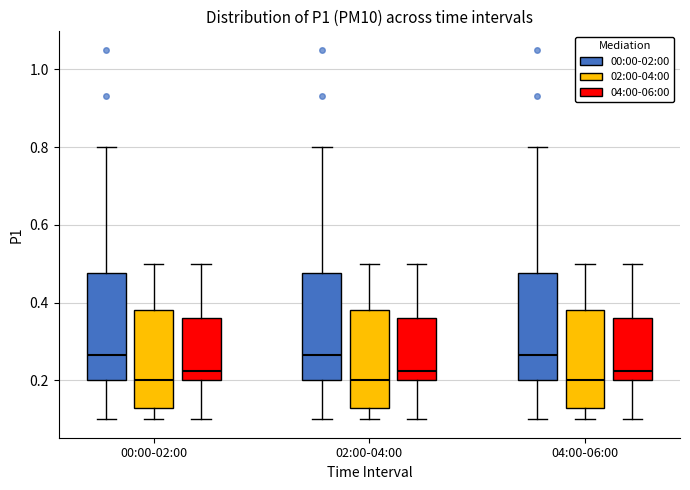

Reading left to right, read every box against the y-axis: the position of its median line, the range the box covers, and the ends of its whiskers. The values are not printed on the chart, so give them approximately, as read against the axis.

00:00-02:00 (00:00-02:00): median 0.26, box 0.20 to 0.48, whiskers 0.10 to 0.80
00:00-02:00 (02:00-04:00): median 0.20, box 0.14 to 0.38, whiskers 0.10 to 0.50
00:00-02:00 (04:00-06:00): median 0.22, box 0.20 to 0.36, whiskers 0.10 to 0.50
02:00-04:00 (00:00-02:00): median 0.26, box 0.20 to 0.48, whiskers 0.10 to 0.80
02:00-04:00 (02:00-04:00): median 0.20, box 0.14 to 0.38, whiskers 0.10 to 0.50
02:00-04:00 (04:00-06:00): median 0.22, box 0.20 to 0.36, whiskers 0.10 to 0.50
04:00-06:00 (00:00-02:00): median 0.26, box 0.20 to 0.48, whiskers 0.10 to 0.80
04:00-06:00 (02:00-04:00): median 0.20, box 0.14 to 0.38, whiskers 0.10 to 0.50
04:00-06:00 (04:00-06:00): median 0.22, box 0.20 to 0.36, whiskers 0.10 to 0.50